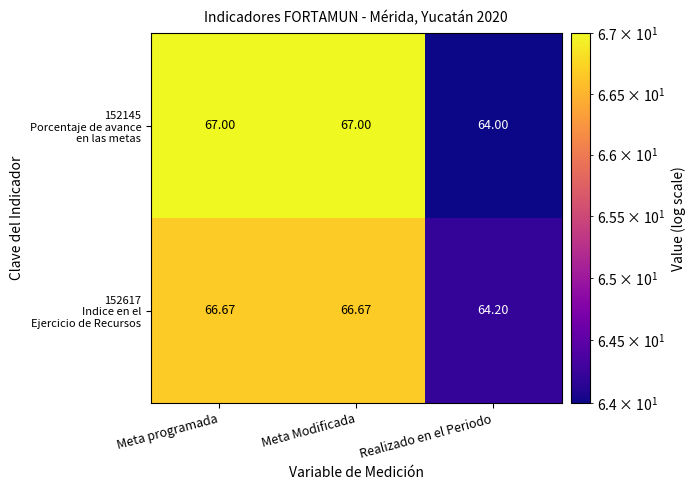

List the series in order of their overall mean, highest first.

152145 Porcentaje de avance en las metas, 152617 Indice en el Ejercicio de Recursos